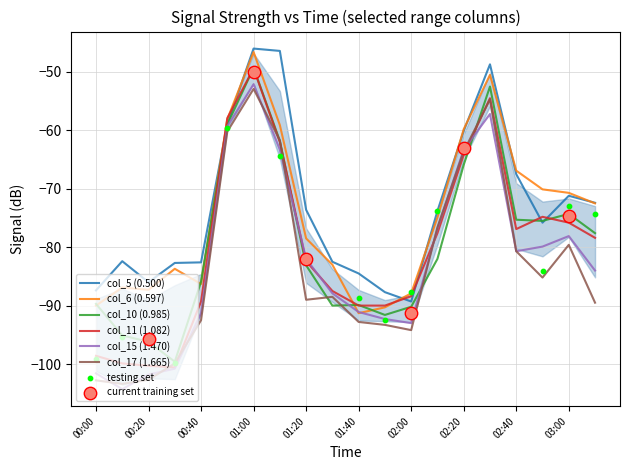

The col_15 (1.470) series shows -21.2 at 00:00. True or false?

False